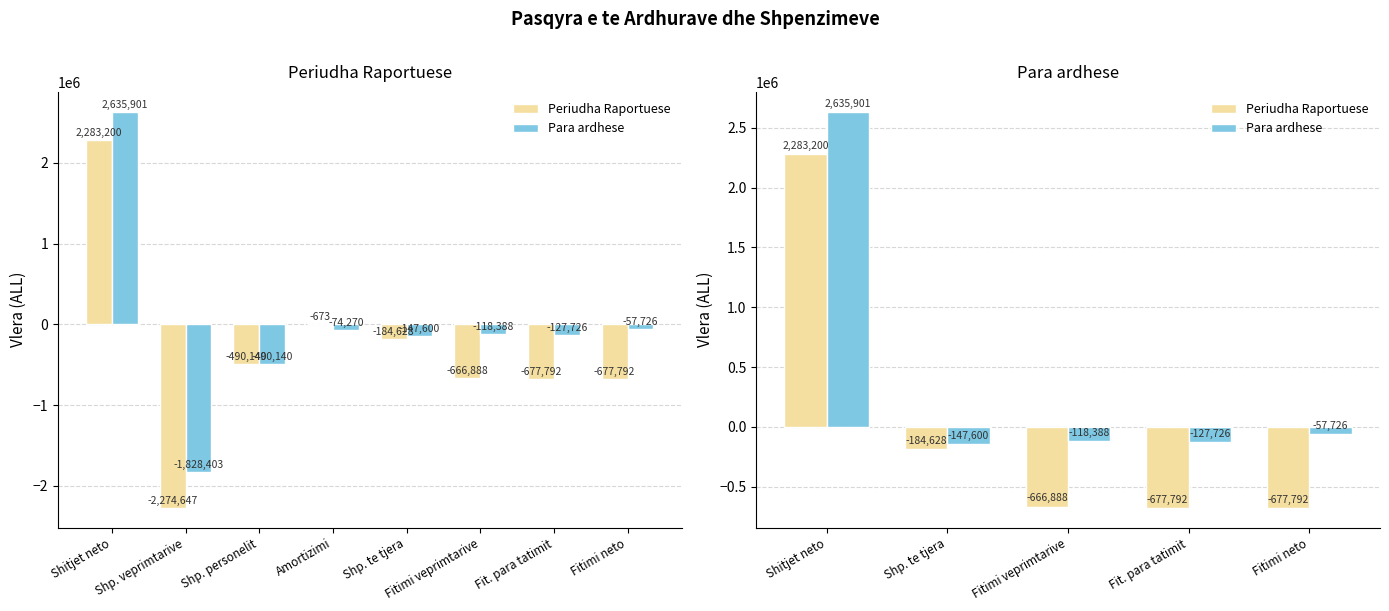

At which label does Para ardhese first exceed -118388?

Shitjet neto